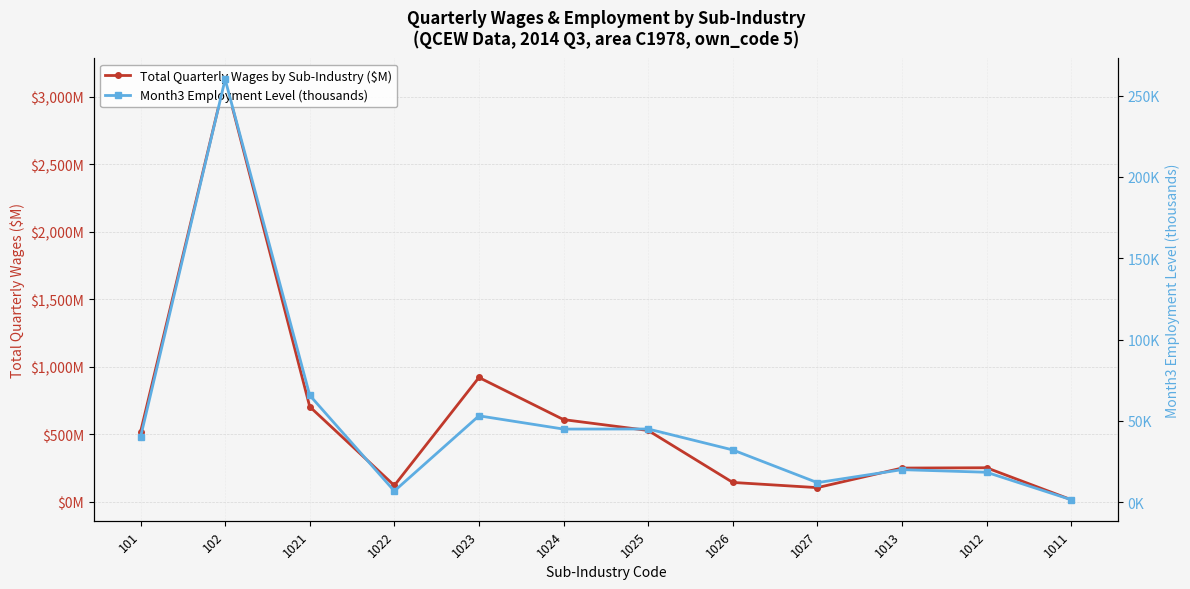

True or false: Total Quarterly Wages by Sub-Industry ($M) has more than 0 points higher than both neighbors.

True